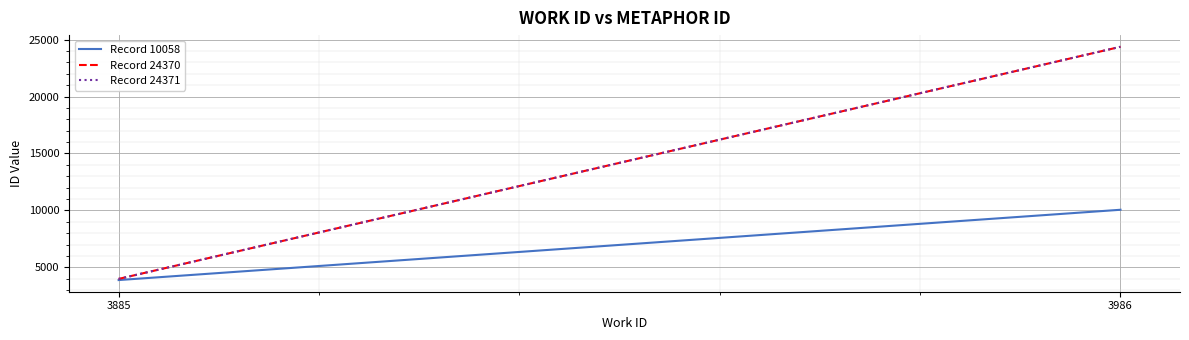

What is the sum of the Record 10058 values at 3986 and 3885?

13943